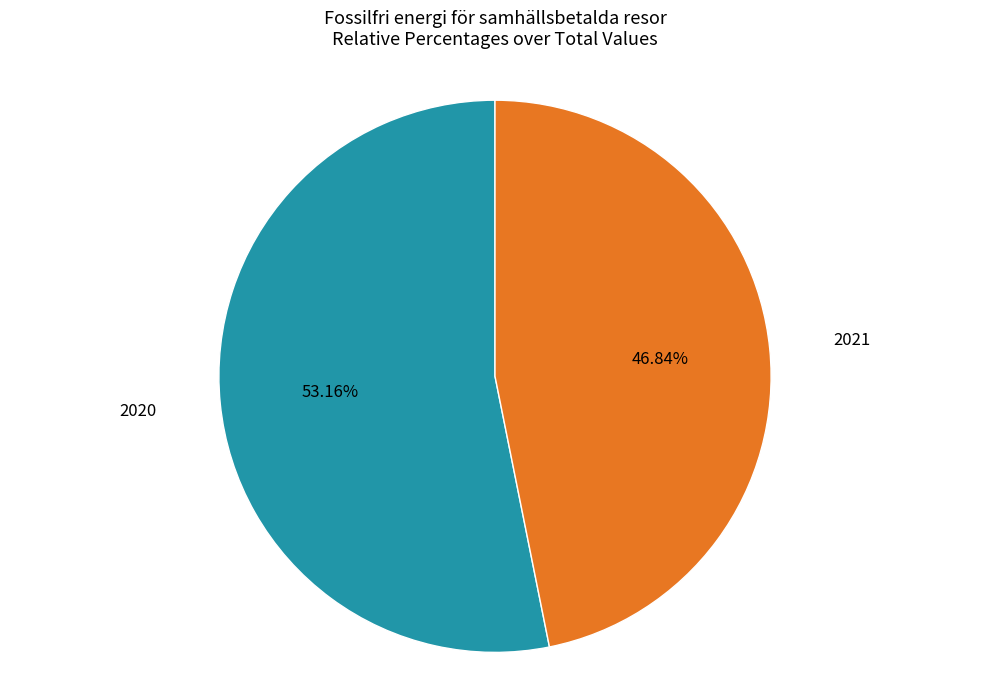

Is there a majority slice in this chart?

Yes